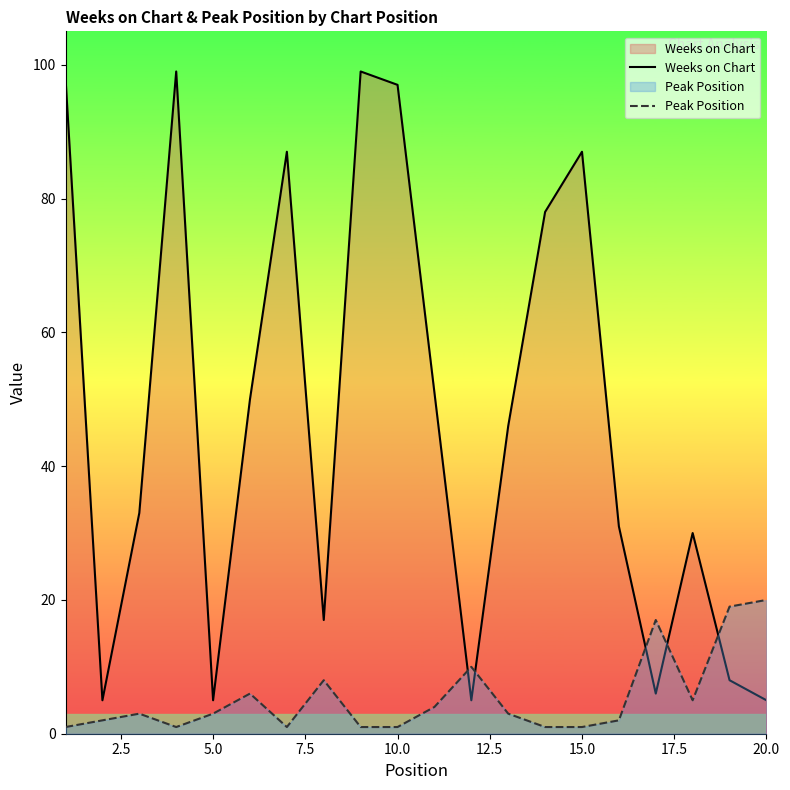

What is the maximum value for Peak Position?

20